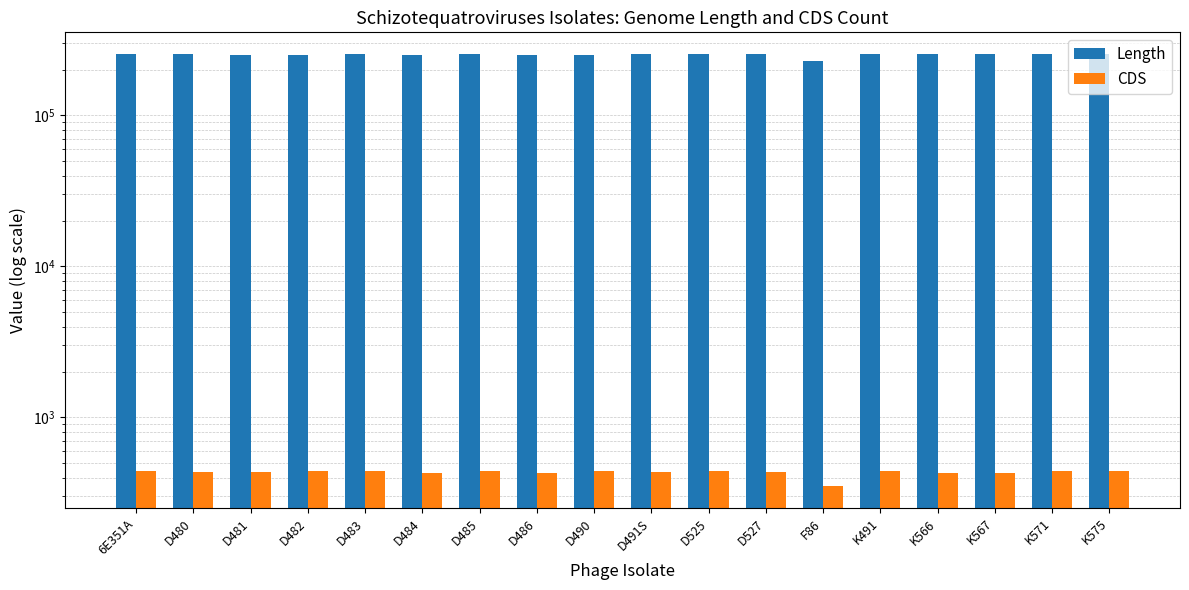

The value of CDS at D527 is 572. True or false?

False